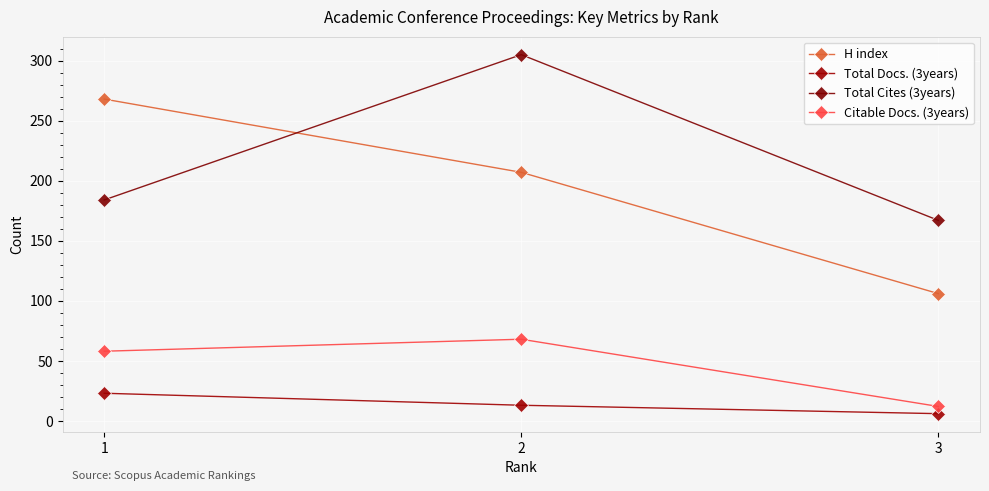

What are all the series names shown in the legend?

H index, Total Docs. (3years), Total Cites (3years), Citable Docs. (3years)